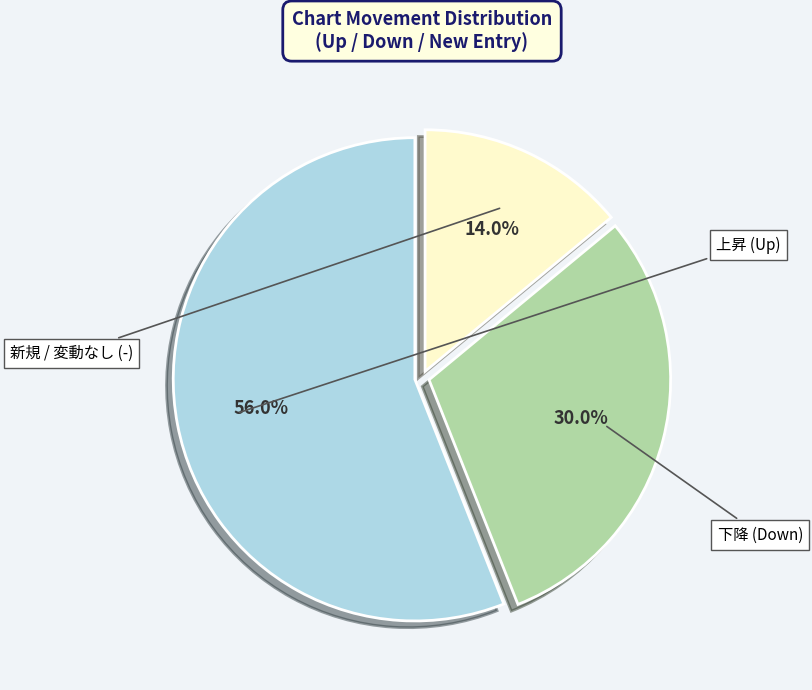

Is there a majority slice in this chart?

Yes